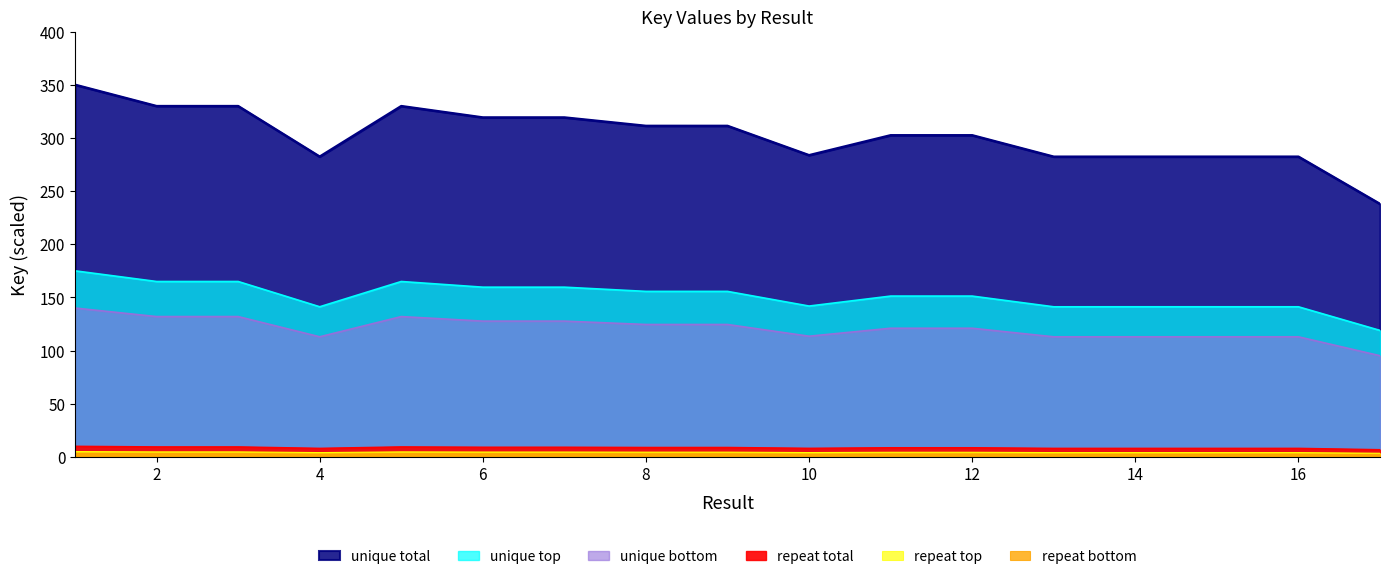

List the labels in order of value, smallest first.

17, 13, 16, 15, 14, 4, 10, 12, 11, 9, 8, 6, 7, 5, 3, 2, 1